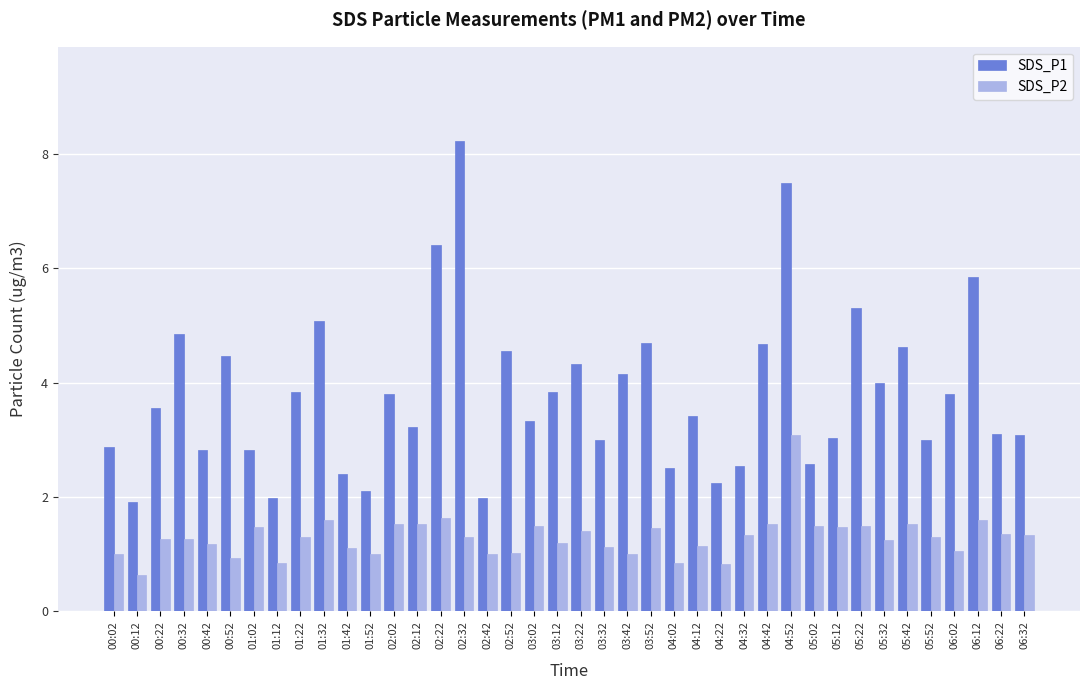

What is the difference between the highest and lowest values at 02:12?

1.7